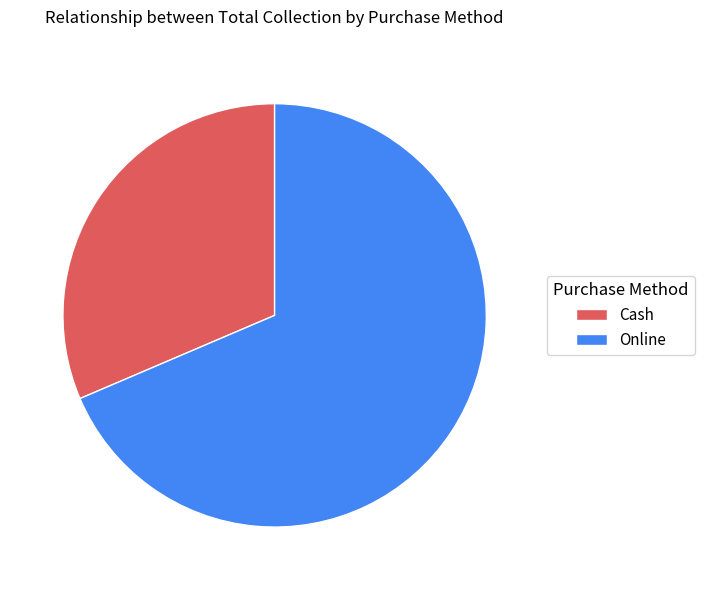

Is it true that Cash is 31% of the pie?

True